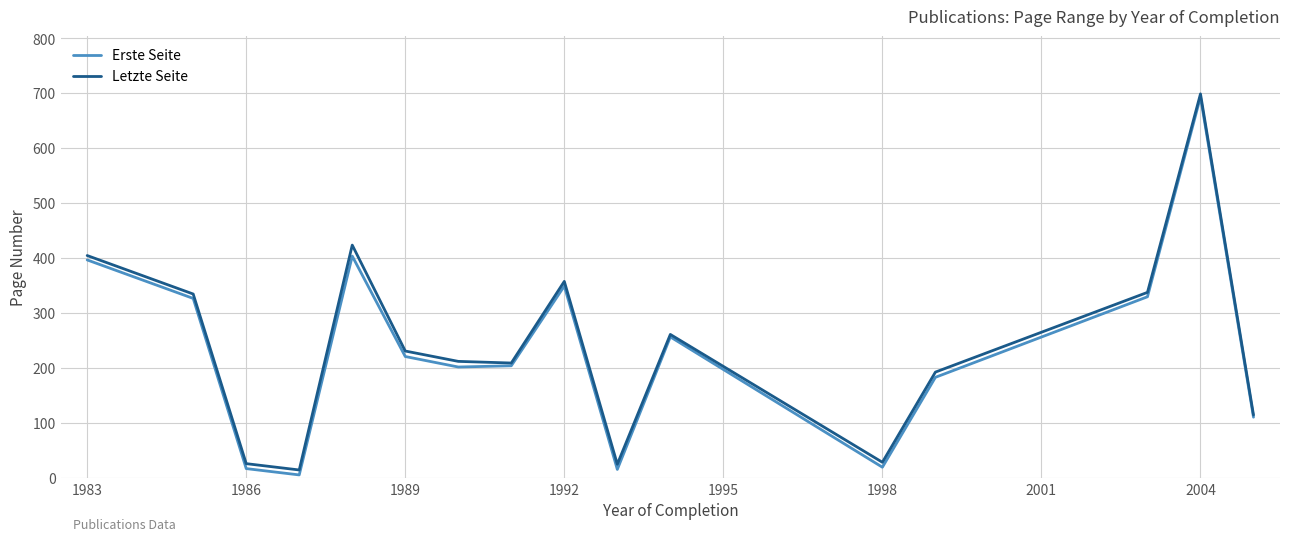

Which series has the largest range (max minus min)?

Erste Seite